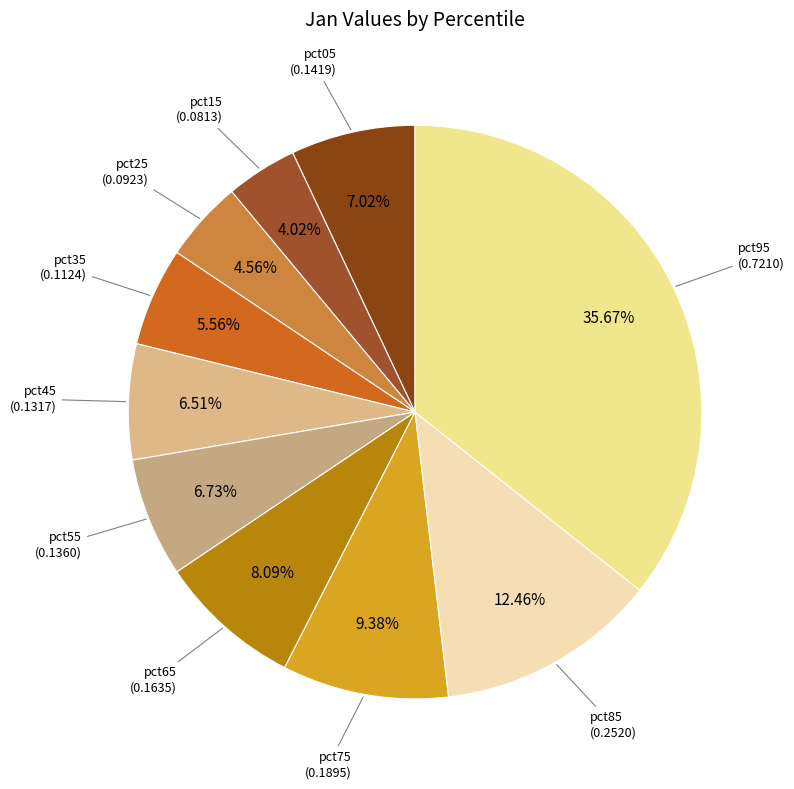

Which slice is the smallest?

pct15